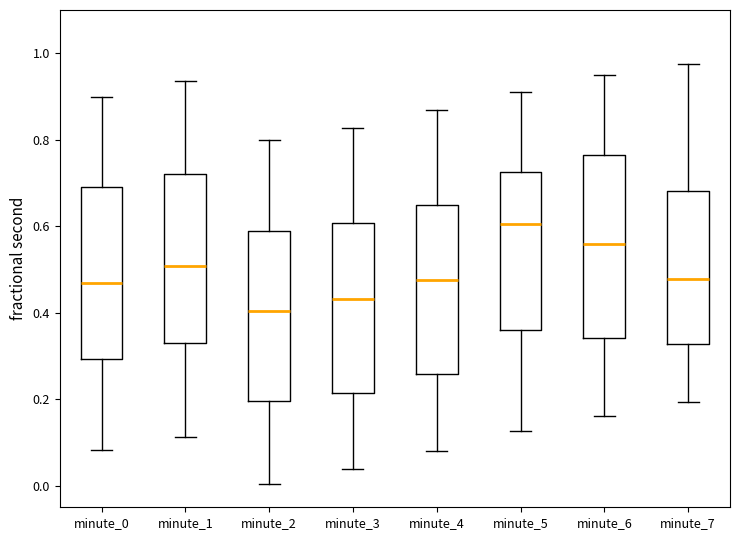

Reading left to right, transcribe this box plot: for each box, give where its median line is, the range the box spans, and where its two whiskers end, as read against the y-axis. The values are not printed on the chart, so give them approximately, as read against the axis.

minute_0: median 0.46, box 0.30 to 0.68, whiskers 0.08 to 0.90
minute_1: median 0.50, box 0.32 to 0.72, whiskers 0.12 to 0.94
minute_2: median 0.40, box 0.20 to 0.58, whiskers 0.00 to 0.80
minute_3: median 0.44, box 0.22 to 0.60, whiskers 0.04 to 0.82
minute_4: median 0.48, box 0.26 to 0.64, whiskers 0.08 to 0.86
minute_5: median 0.60, box 0.36 to 0.72, whiskers 0.12 to 0.92
minute_6: median 0.56, box 0.34 to 0.76, whiskers 0.16 to 0.96
minute_7: median 0.48, box 0.32 to 0.68, whiskers 0.20 to 0.98